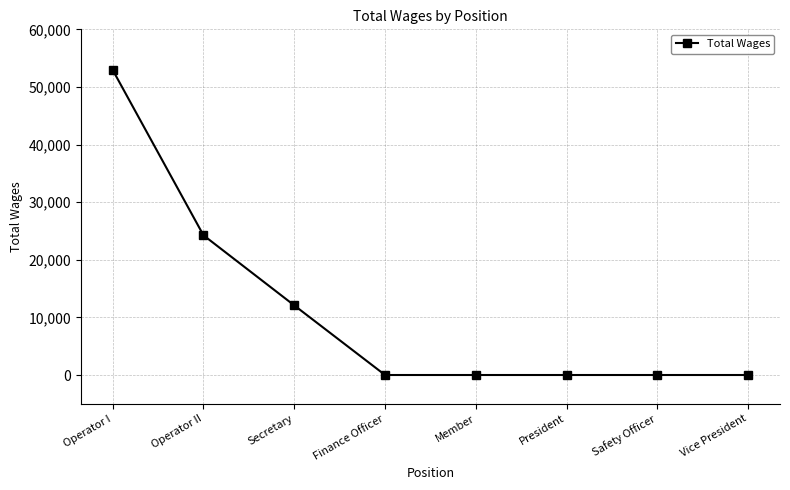

Which category has the highest value across all series?

Operator I